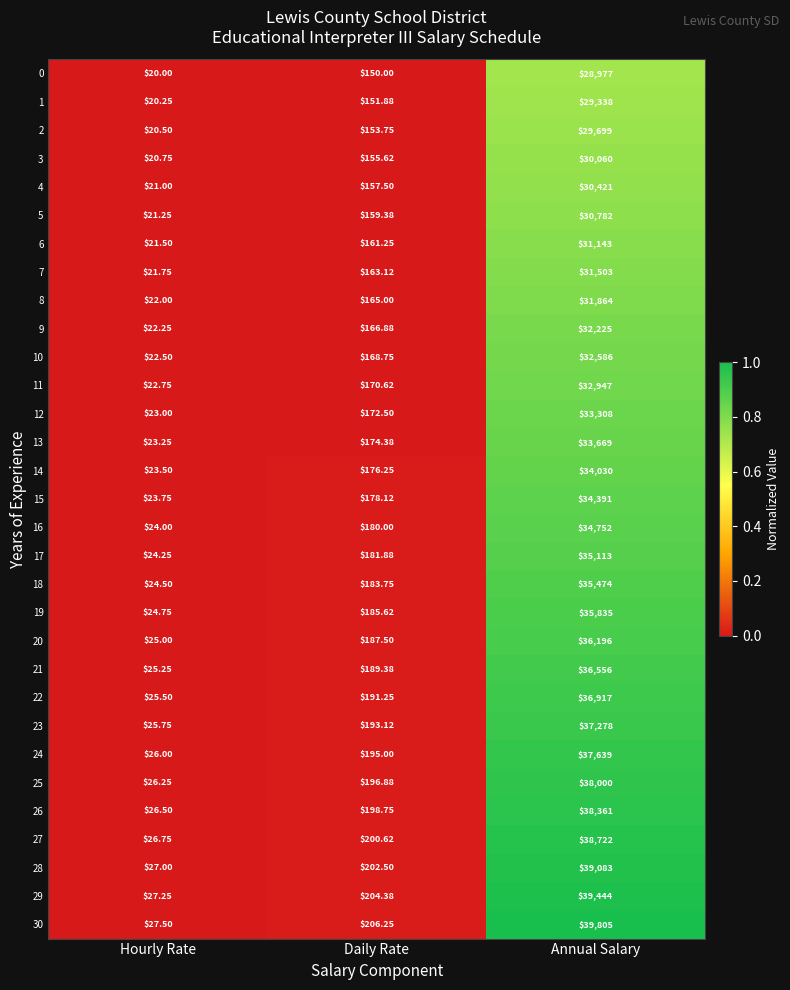

What is the spread (max minus min) of values at Annual Salary?

10828.0